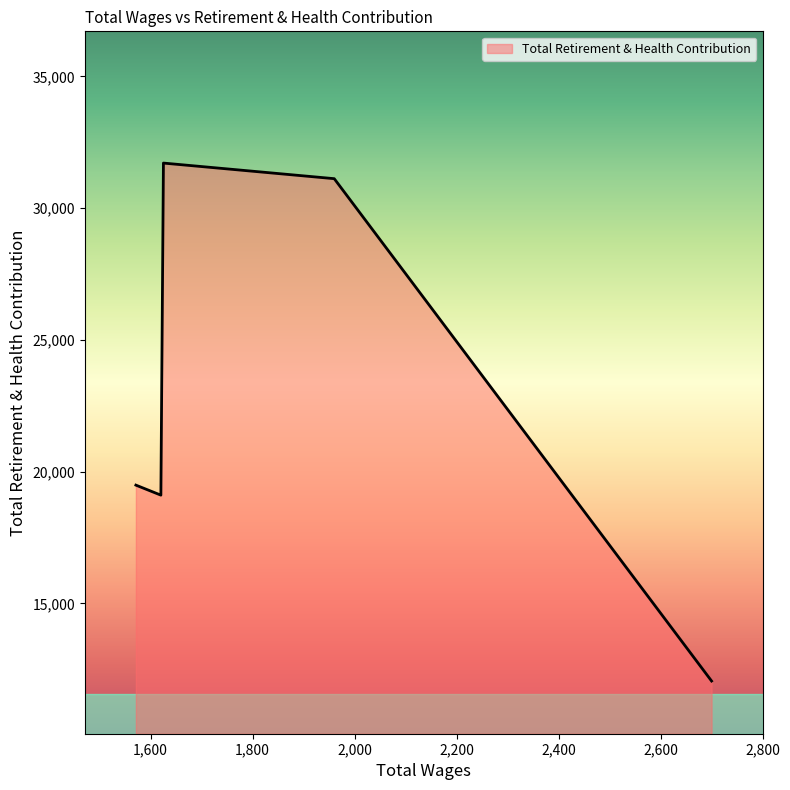

What is the maximum value shown in the chart?

31712